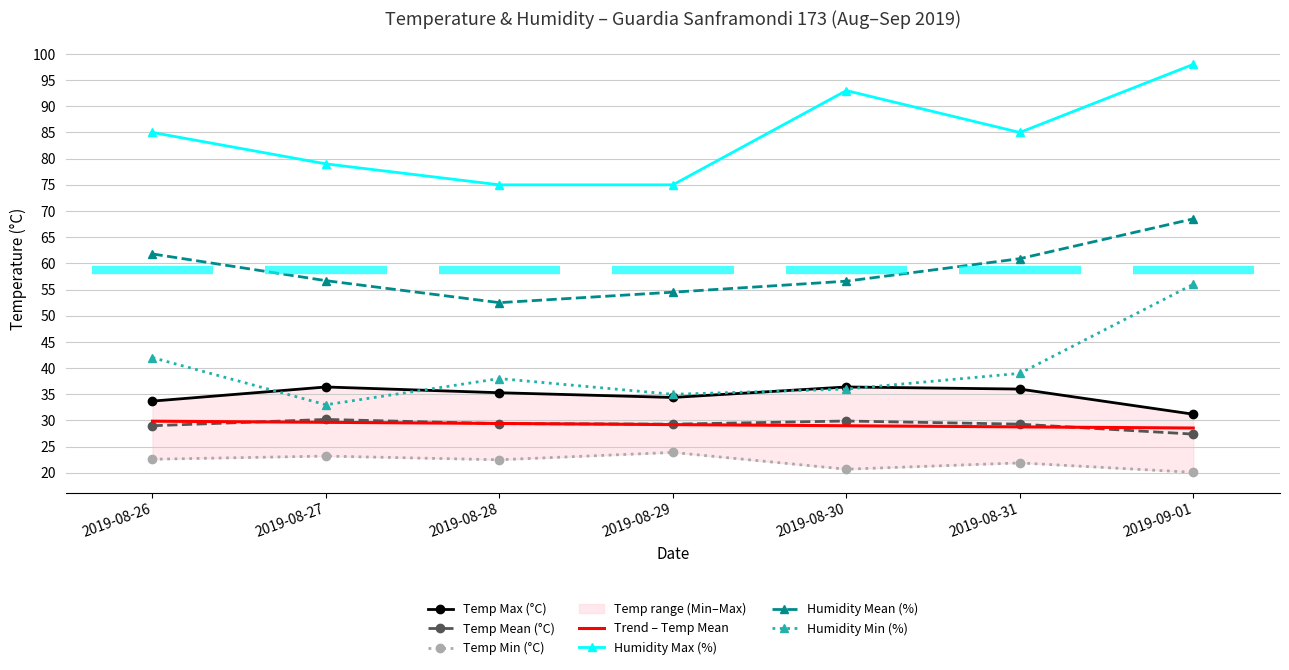

Reading left to right, what are all the values shown in this chart?

Temp Max (°C): 2019-08-26=33.7	2019-08-27=36.4	2019-08-28=35.3	2019-08-29=34.4	2019-08-30=36.4	2019-08-31=36.0	2019-09-01=31.2
Temp Min (°C): 2019-08-26=22.6	2019-08-27=23.2	2019-08-28=22.5	2019-08-29=23.9	2019-08-30=20.7	2019-08-31=21.9	2019-09-01=20.1
Temp Mean (°C): 2019-08-26=29.0	2019-08-27=30.2	2019-08-28=29.4	2019-08-29=29.3	2019-08-30=29.9	2019-08-31=29.3	2019-09-01=27.4
Humidity Max (%): 2019-08-26=85.0	2019-08-27=79.0	2019-08-28=75.0	2019-08-29=75.0	2019-08-30=93.0	2019-08-31=85.0	2019-09-01=98.0
Humidity Min (%): 2019-08-26=42.0	2019-08-27=33.0	2019-08-28=38.0	2019-08-29=35.0	2019-08-30=36.0	2019-08-31=39.0	2019-09-01=56.0
Humidity Mean (%): 2019-08-26=61.8	2019-08-27=56.7	2019-08-28=52.5	2019-08-29=54.5	2019-08-30=56.6	2019-08-31=60.9	2019-09-01=68.5